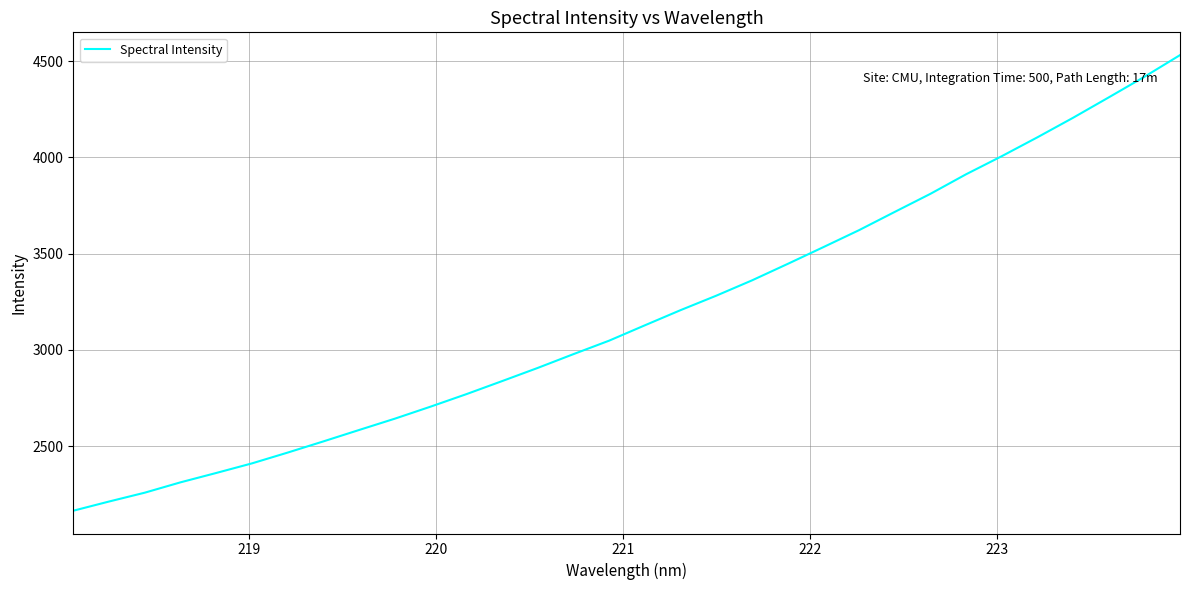

What is the smallest value displayed?

2164.8